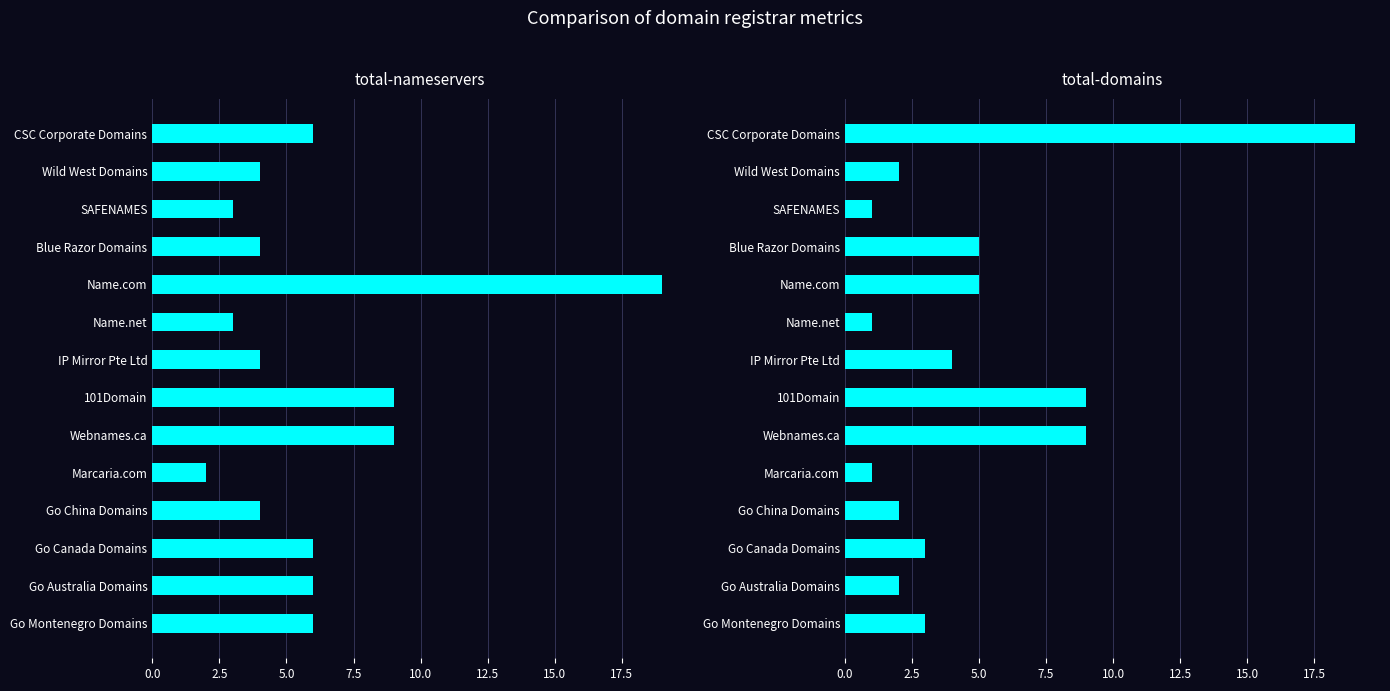

What is the difference between the highest and lowest values at Marcaria.com?

1